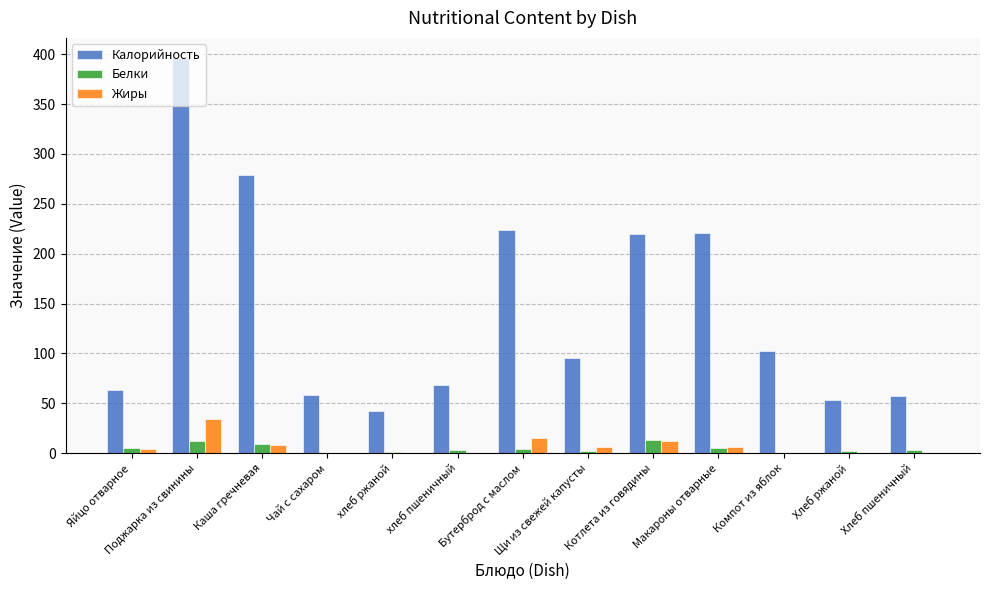

What is the difference between the Белки values at Каша гречневая and Хлеб ржаной?

6.7